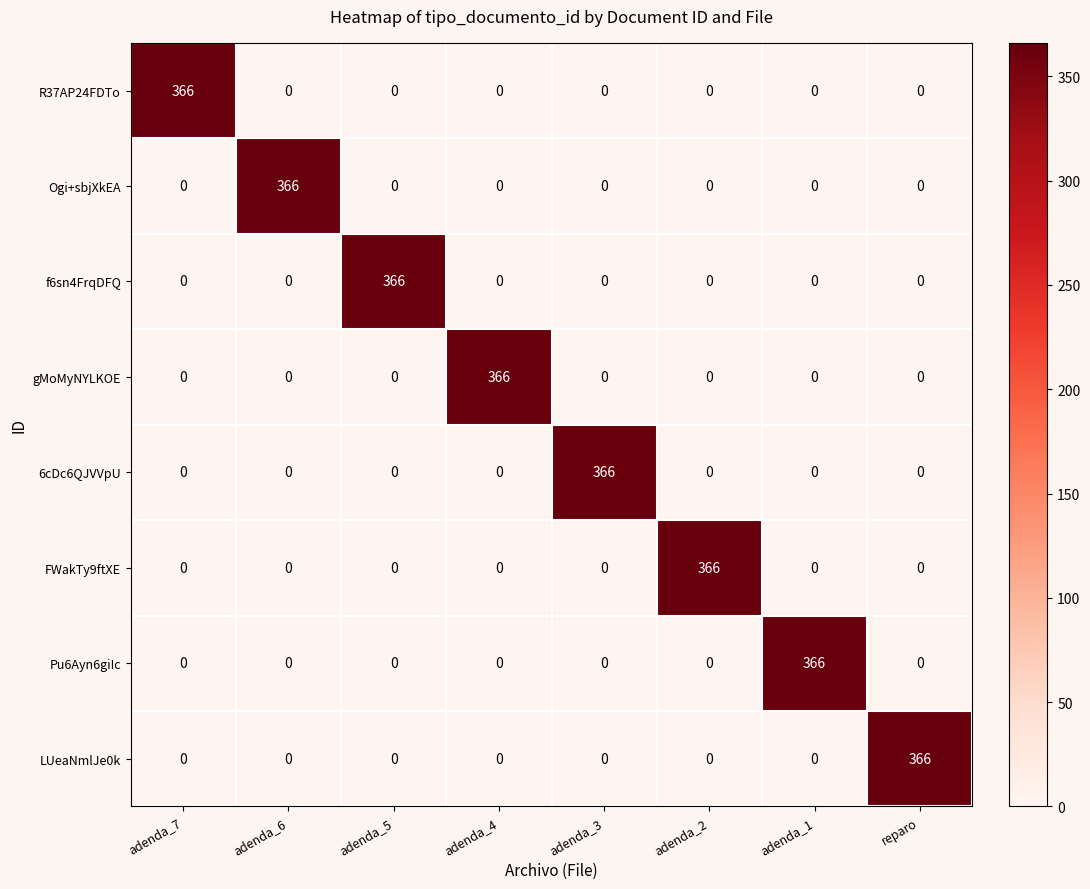

What is the difference between the highest and lowest values at adenda_4?

366